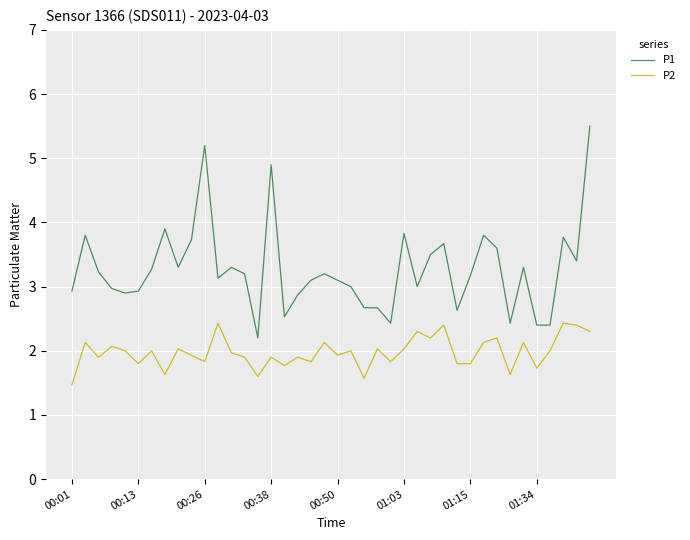

At how many categories does at least one series exceed 5?

2